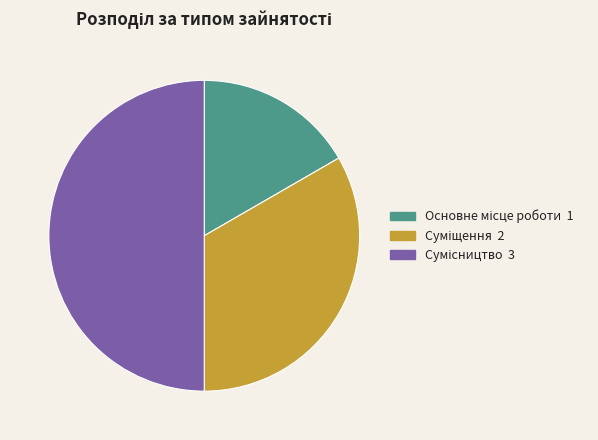

Is it true that Сумісництво is 50% of the pie?

True